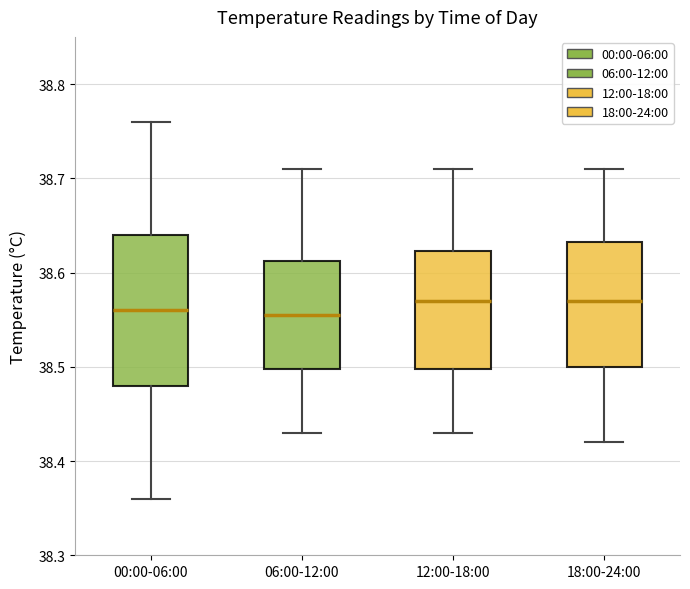

Where is the upper edge of the box for 12:00-18:00 on the y-axis? The values are not printed on the chart, so give them approximately, as read against the axis.

38.62